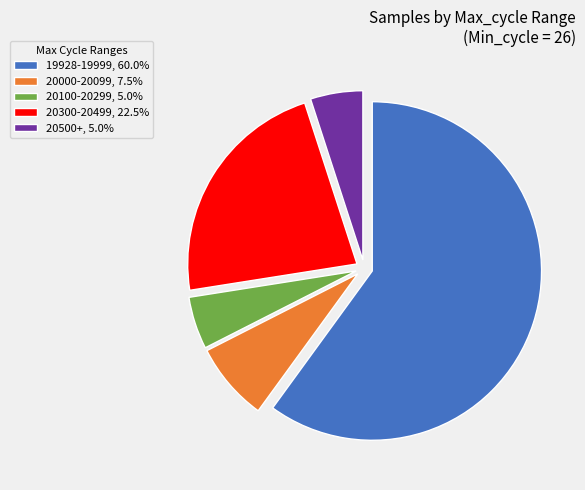

Approximately how many times larger is the value at 20300-20499, 22.5% compared to 20500+, 5.0%?

4.5